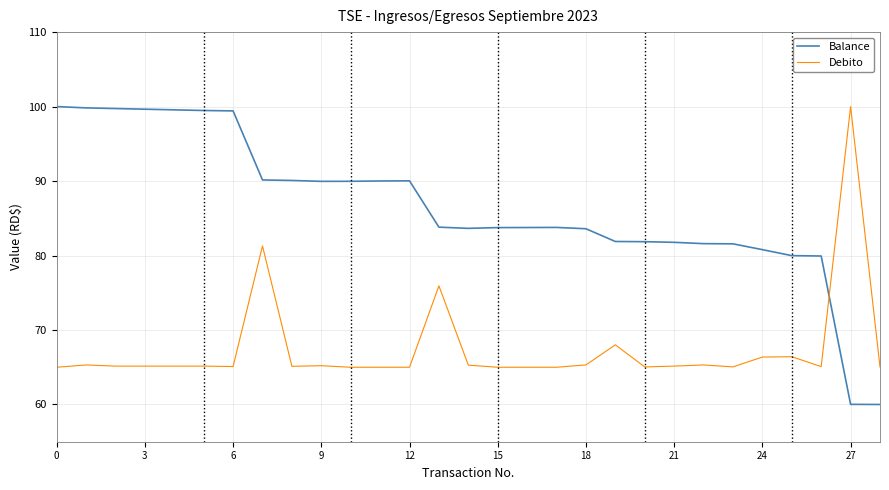

What is the difference between the maximum and minimum values in the Debito series?

35.0